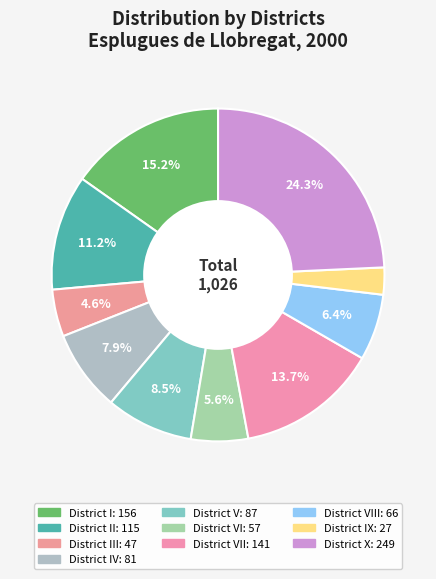

Which slice is the smallest?

District IX